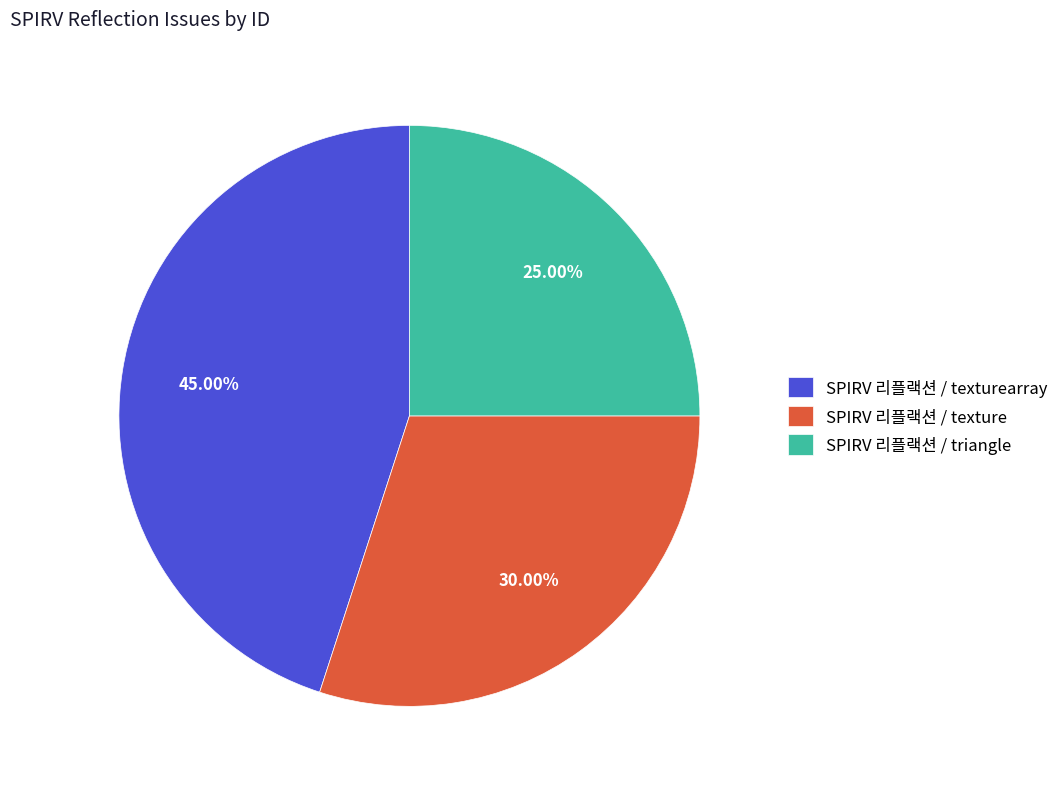

Is there a majority slice in this chart?

No